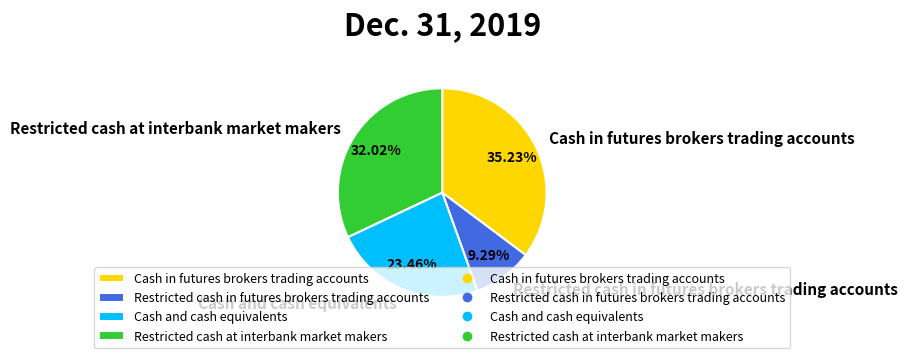

Between Cash and cash equivalents and Cash in futures brokers trading accounts, which is larger?

Cash in futures brokers trading accounts